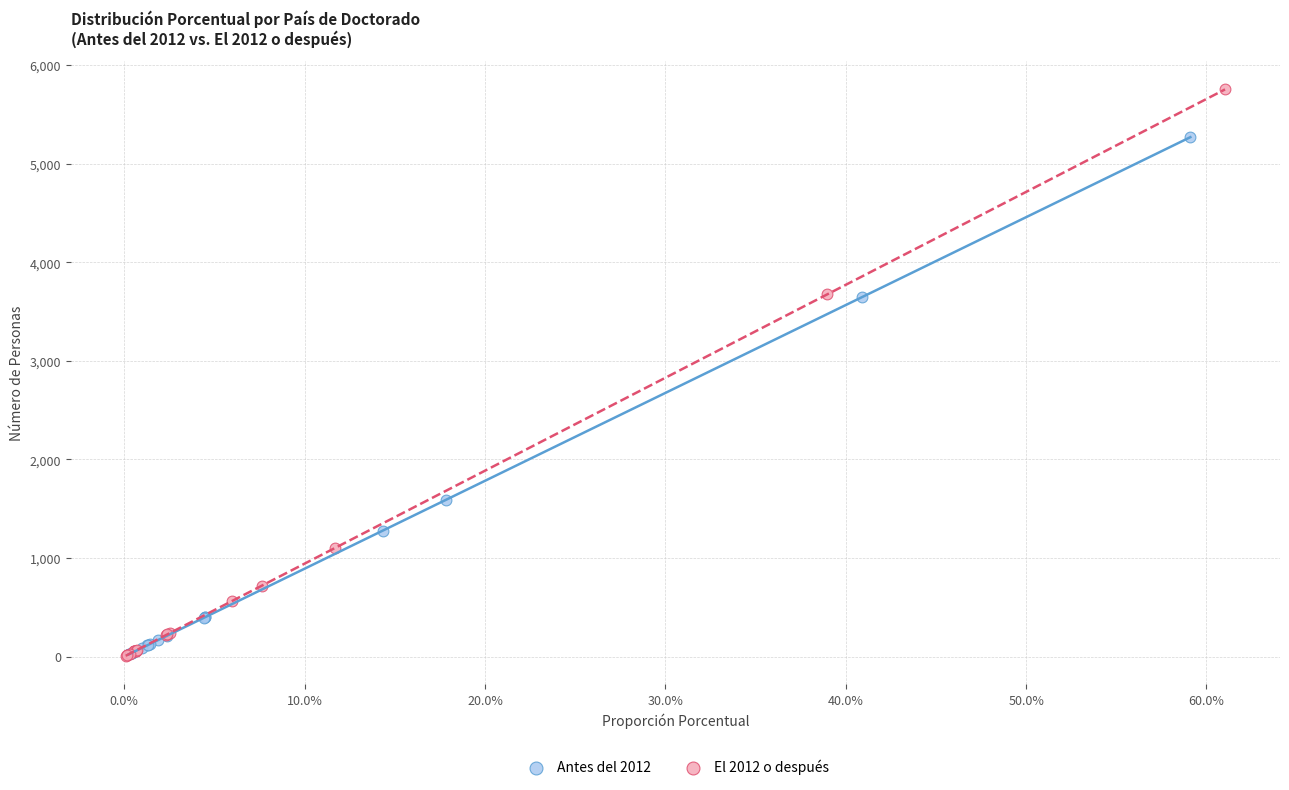

Which series contains the highest Y value?

El 2012 o después